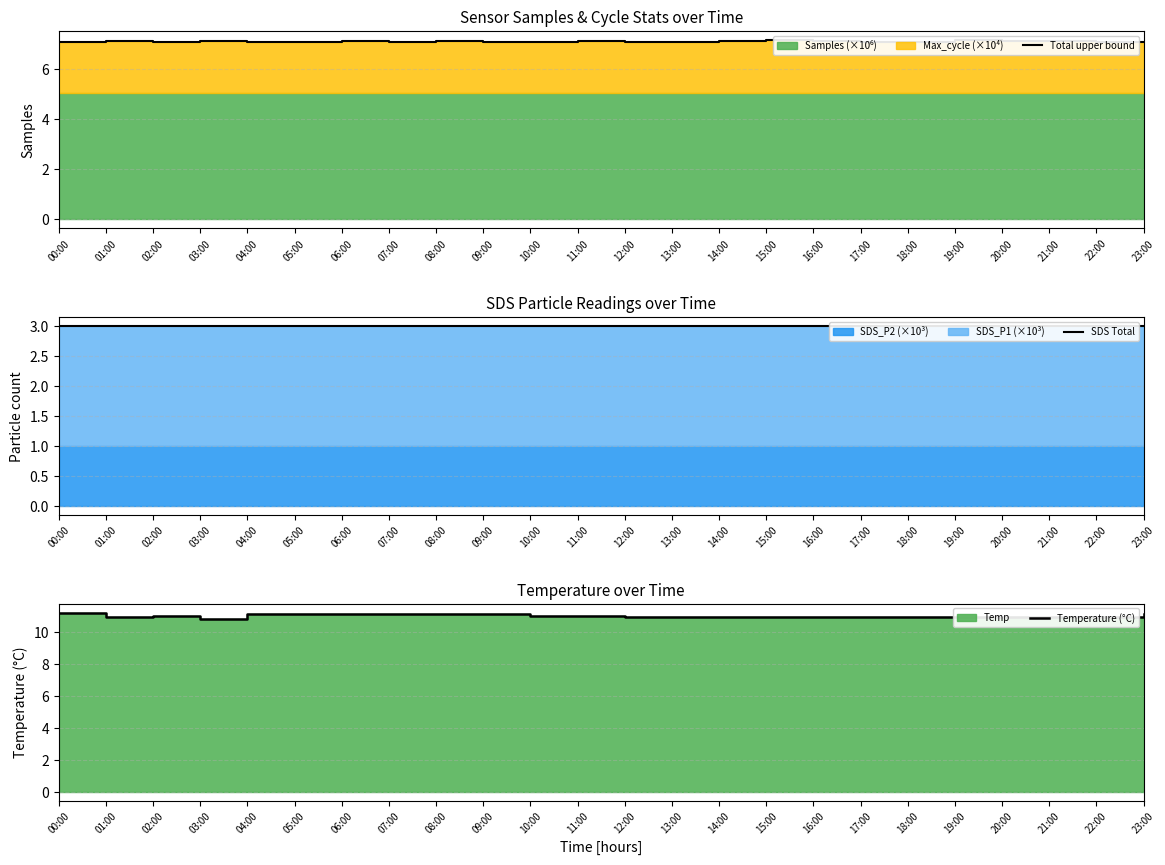

True or false: Total upper bound and Temperature (°C) intersect in this chart.

False